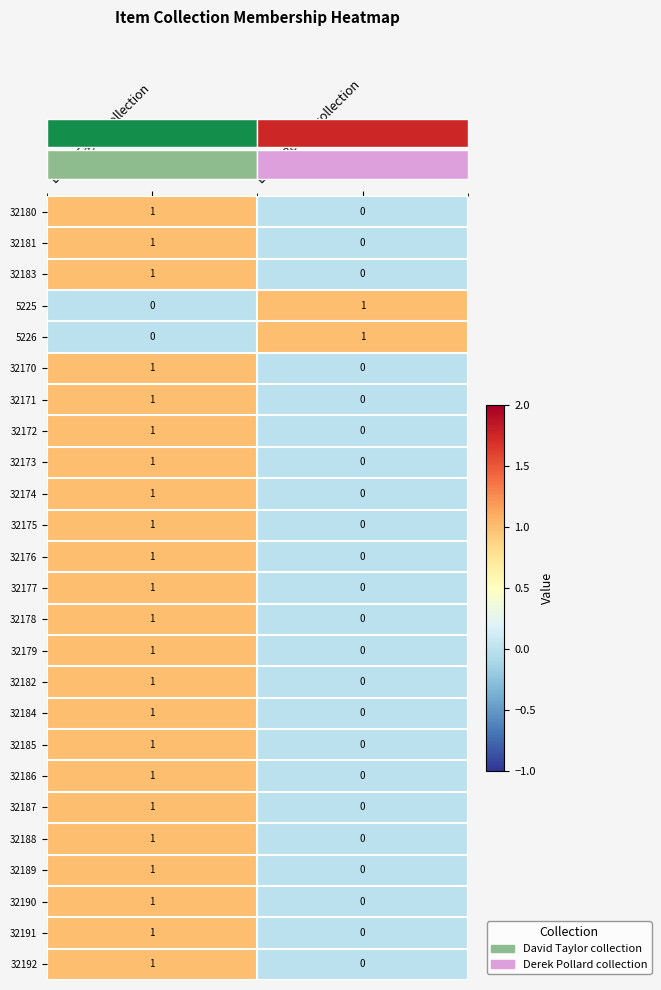

Which category has the lowest value in the 32171 series?

Derek Pollard collection